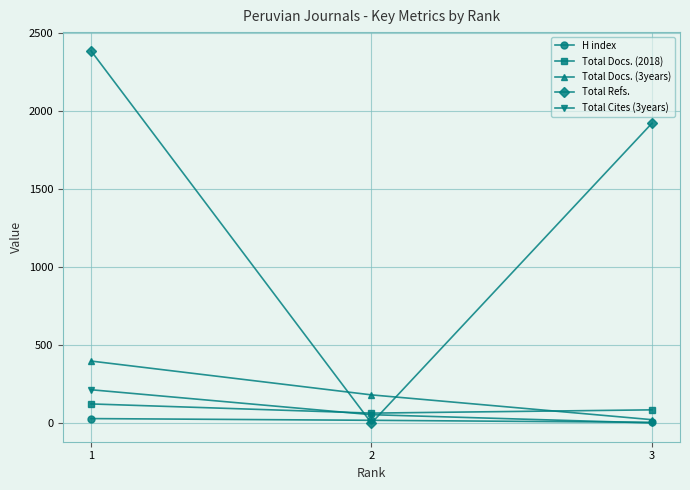

What is the sum of all H index values?

52